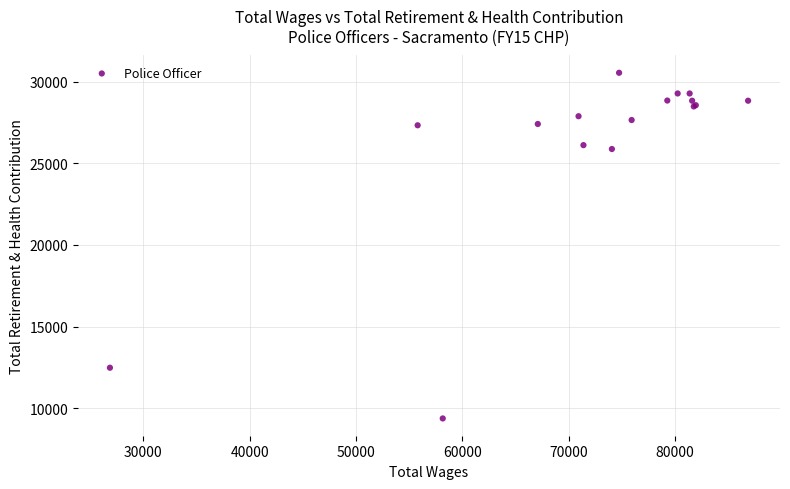

What Y value in the scatter plot is closest to 19961?

25875